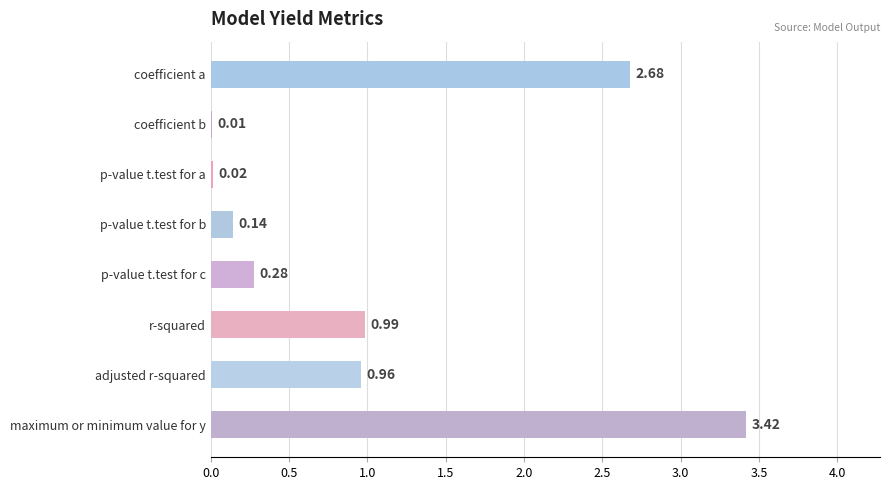

What is the sum of the values at p-value t.test for b and coefficient a?

2.8